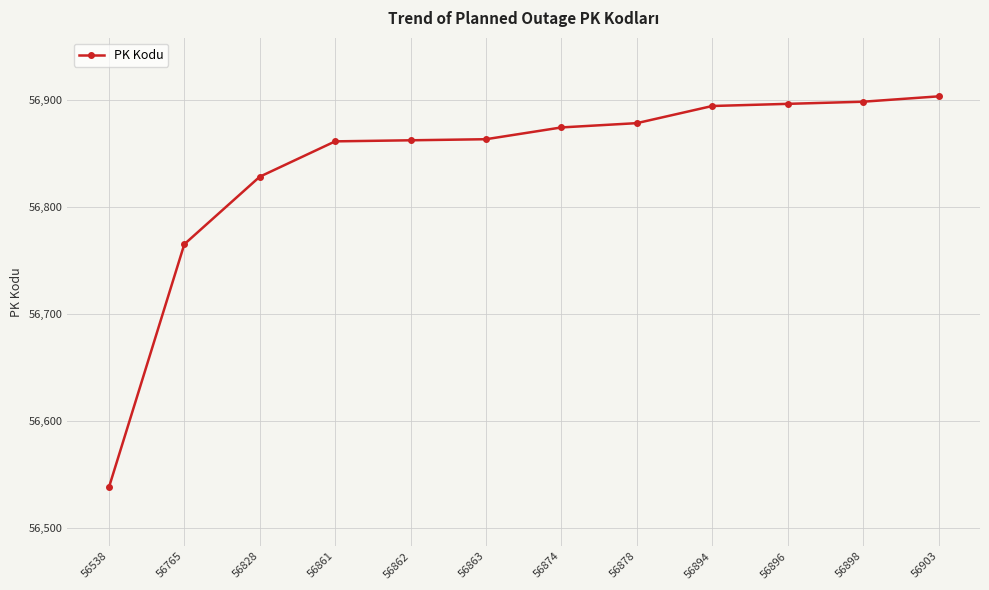

What is the difference between the second highest and minimum values?

360